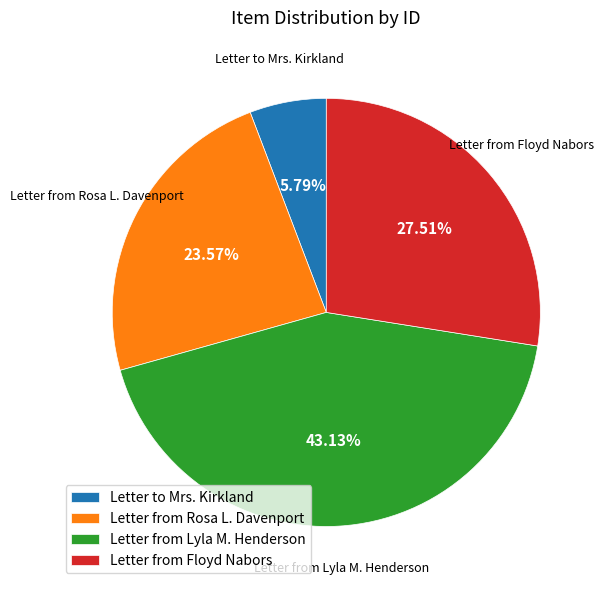

Count the number of slices in the pie.

4